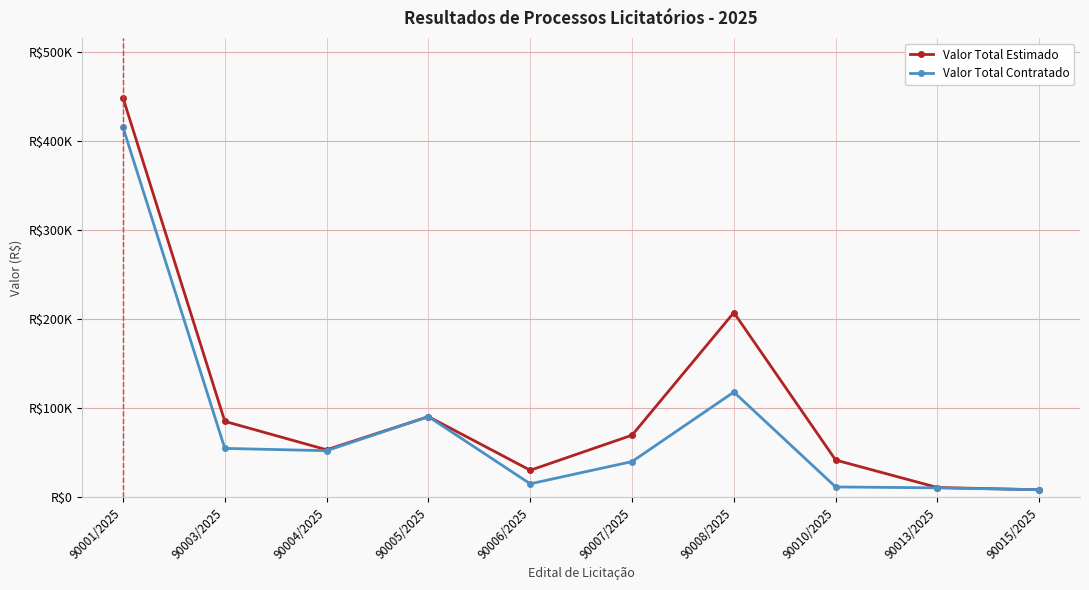

What is the sum of the Valor Total Estimado values at 90013/2025 and 90001/2025?

459157.5